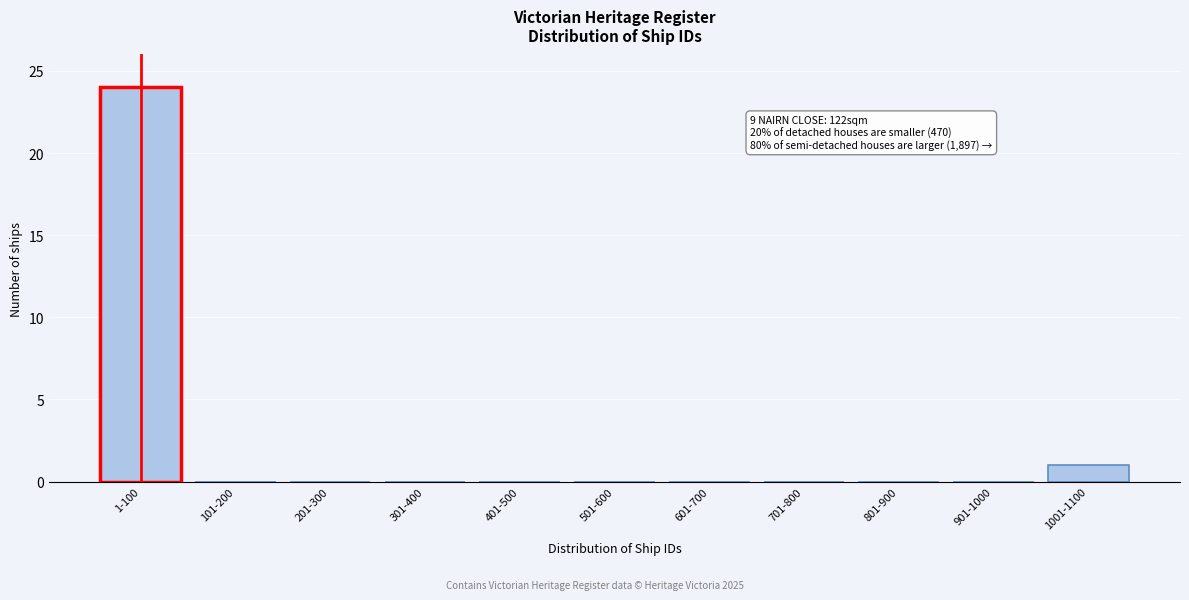

Reading left to right, extract all data points from this chart.

1-100=24	101-200=0	201-300=0	301-400=0	401-500=0	501-600=0	601-700=0	701-800=0	801-900=0	901-1000=0	1001-1100=1